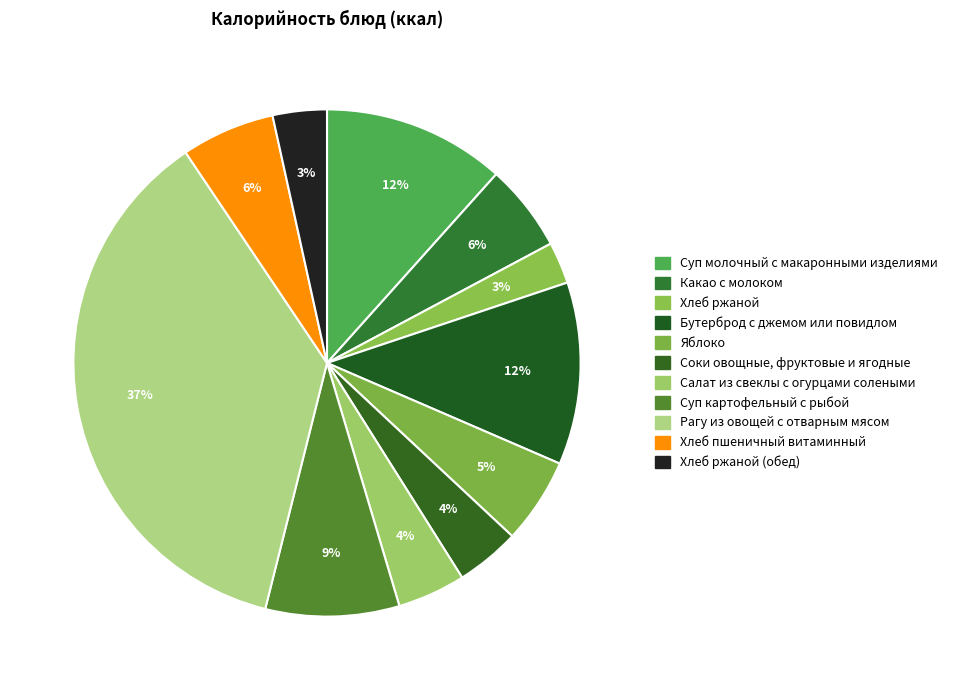

Count the number of slices in the pie.

11